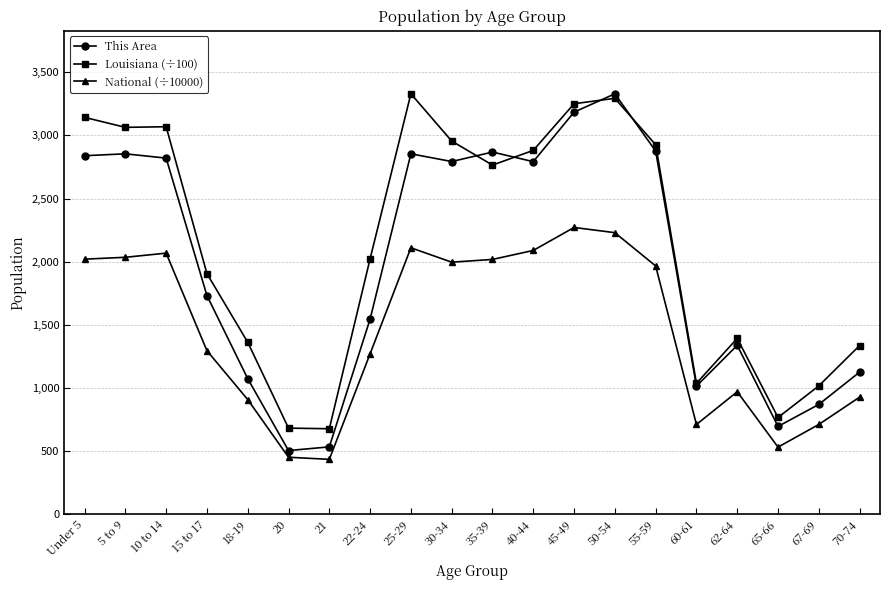

What is the label of the 10th point from the right?

35-39